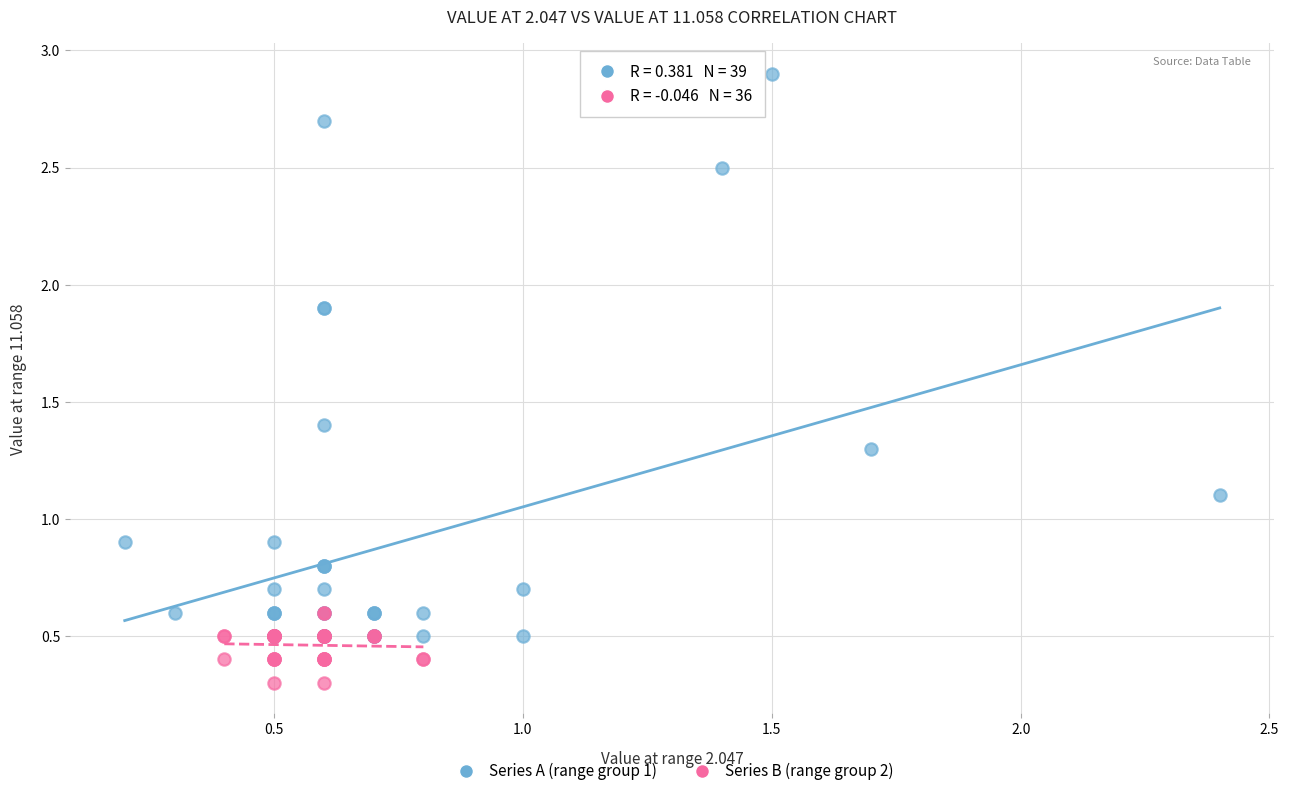

Which series contains the lowest Y value?

Series B (range group 2)